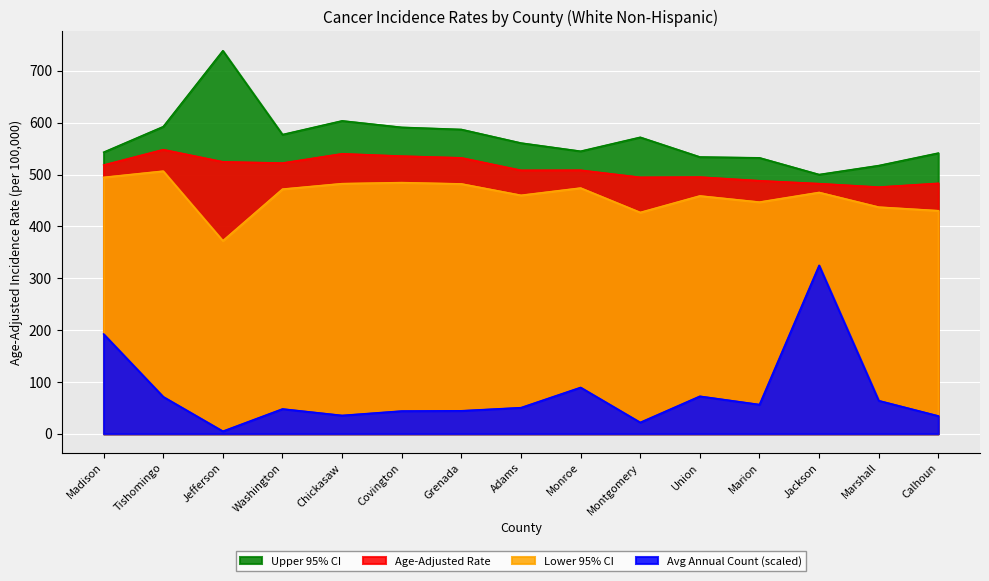

What is the value of the Lower 95% CI point at the 2nd from the left?

506.8